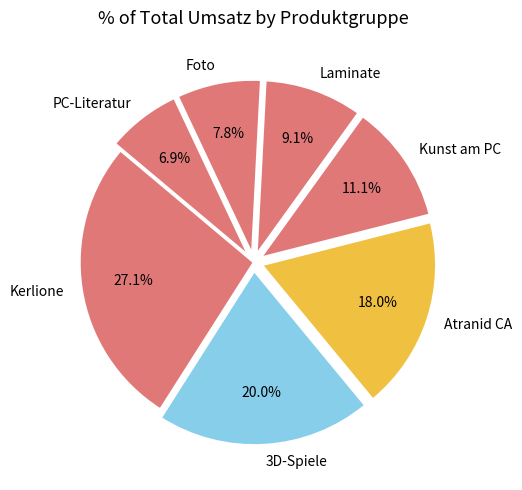

Approximately how many times larger is the value at PC-Literatur compared to Foto?

0.9